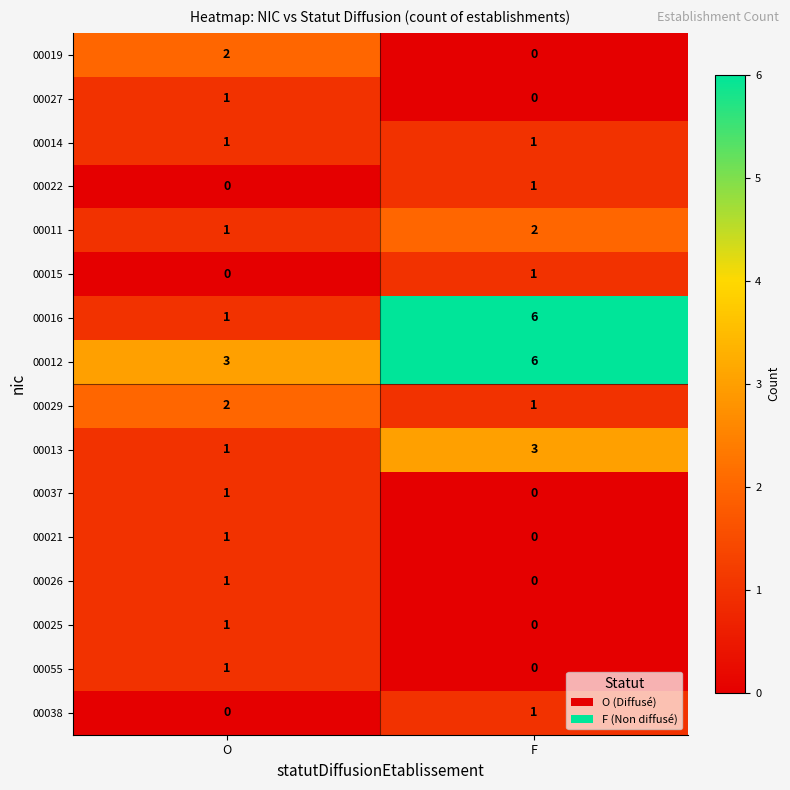

Count the number of categories in the chart.

2